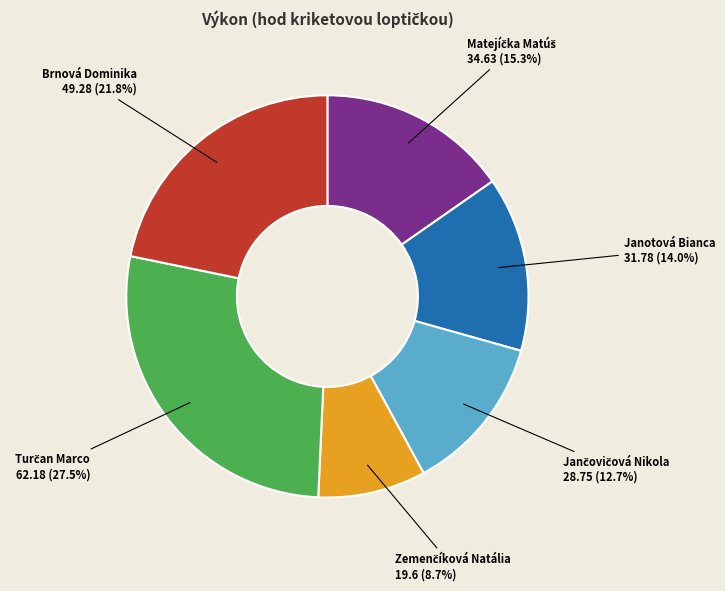

Does any single category account for the majority?

No